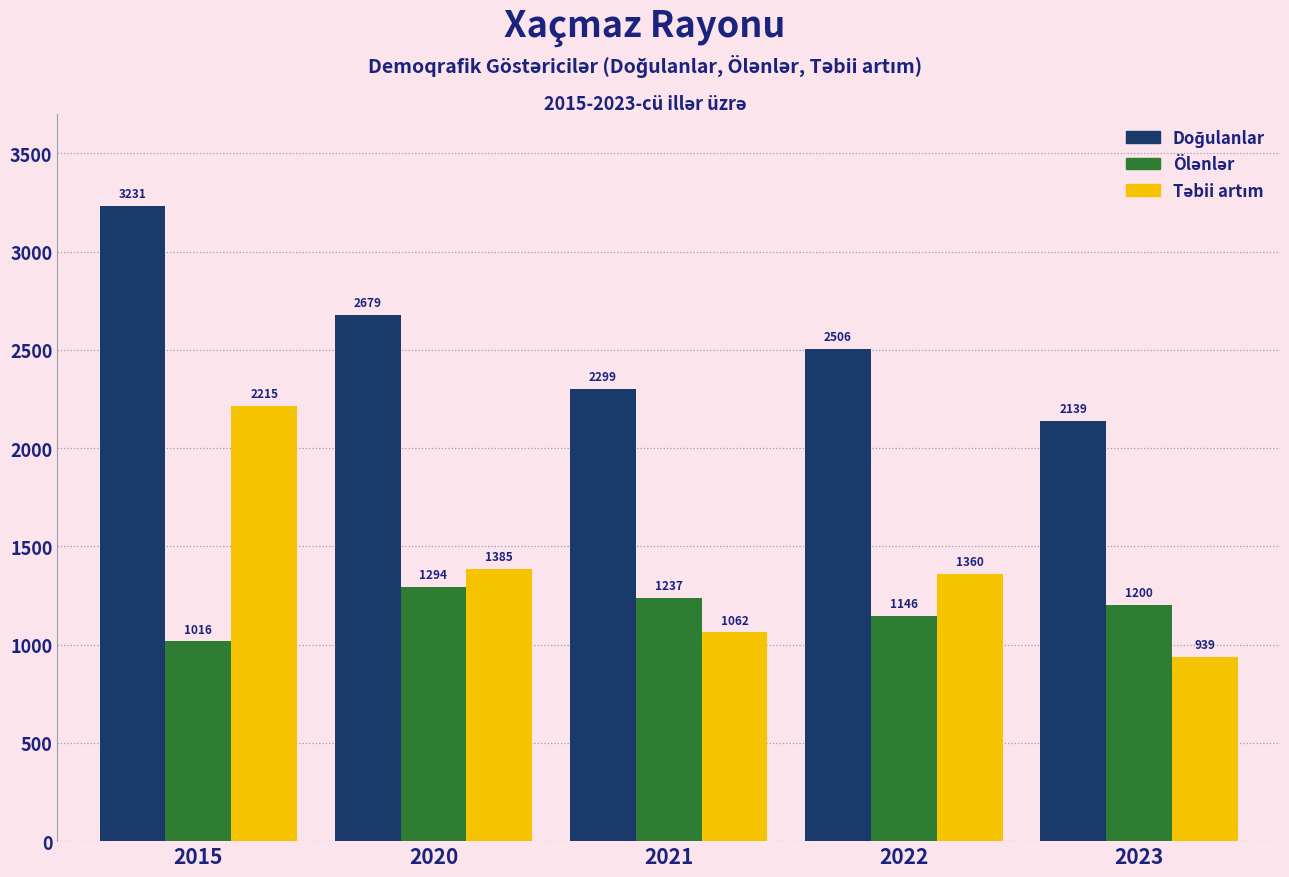

At which category is the sum across all series the highest?

2015